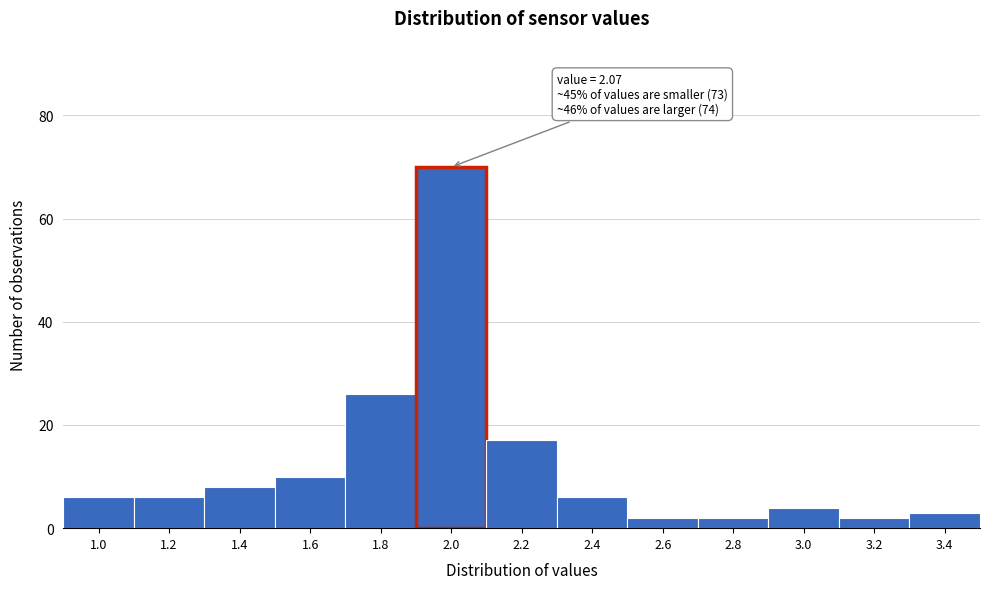

Reading left to right, list all the values displayed in this chart.

6	6	8	10	26	70	17	6	2	2	4	2	3